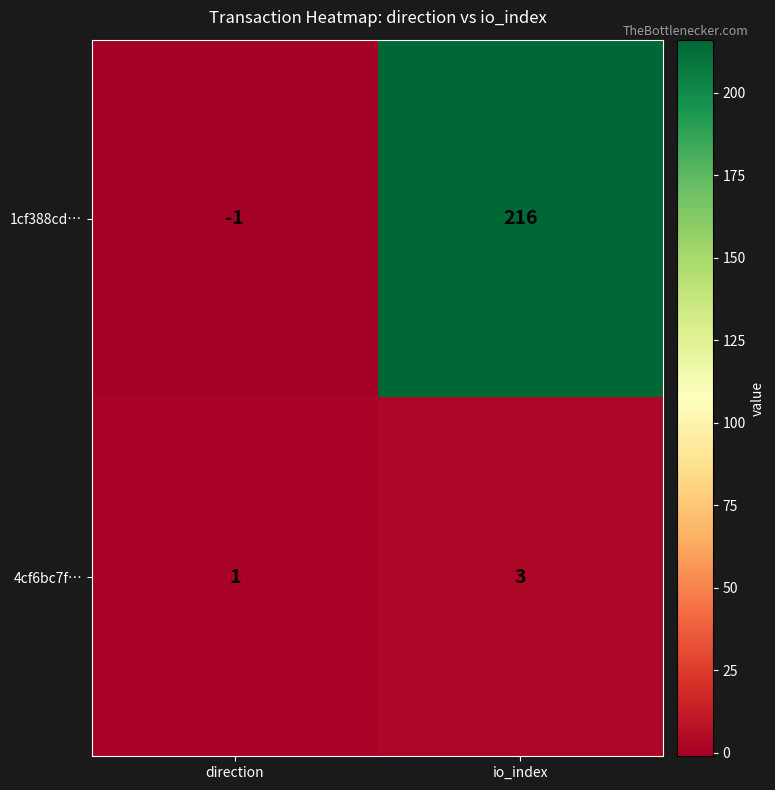

List the series in order of their overall mean, lowest first.

4cf6bc7f…, 1cf388cd…